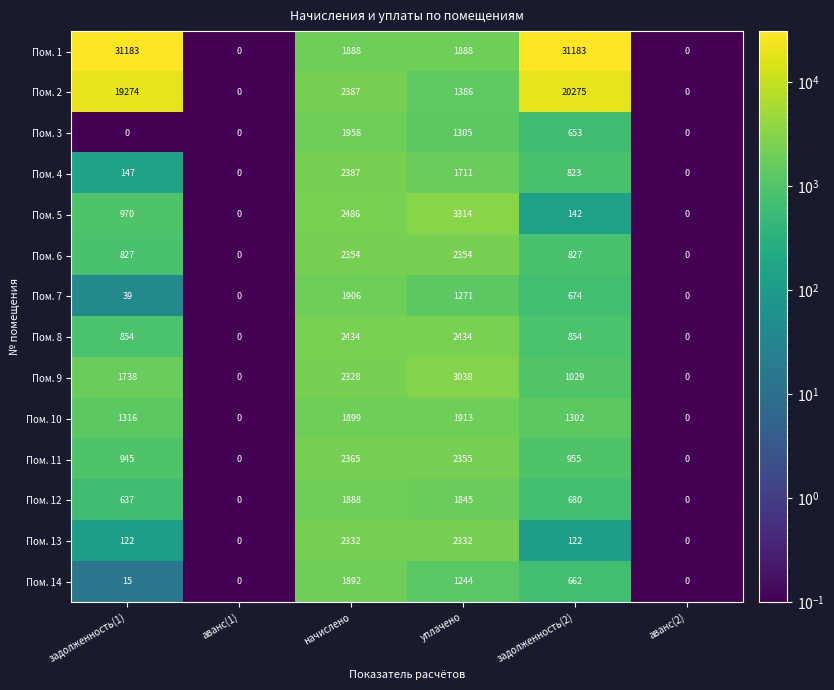

What is the sum of the Пом. 1 values at задолженность(1) and уплачено?

33071